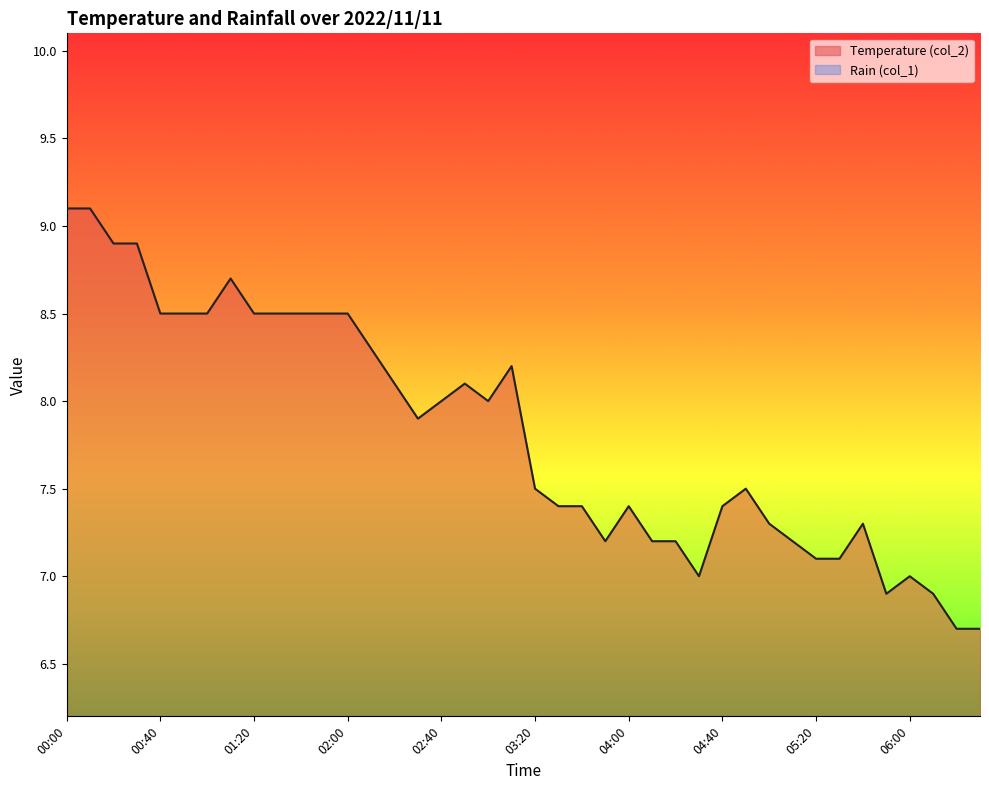

Which category has the lowest value across all series?

06:20